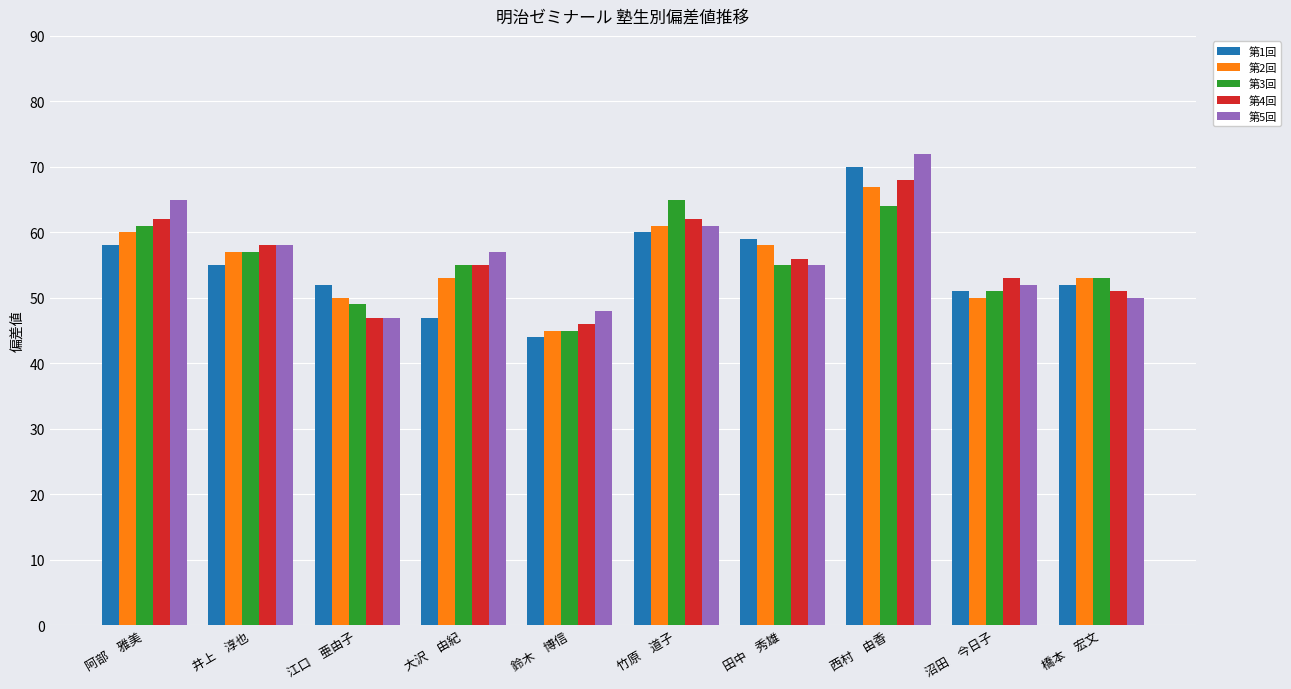

At how many categories does at least one series exceed 61?

3